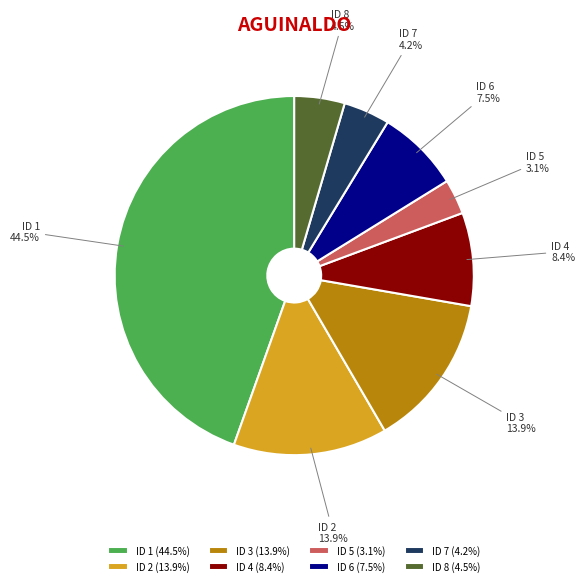

To the nearest percent, what percentage of the pie is ID 5?

3%